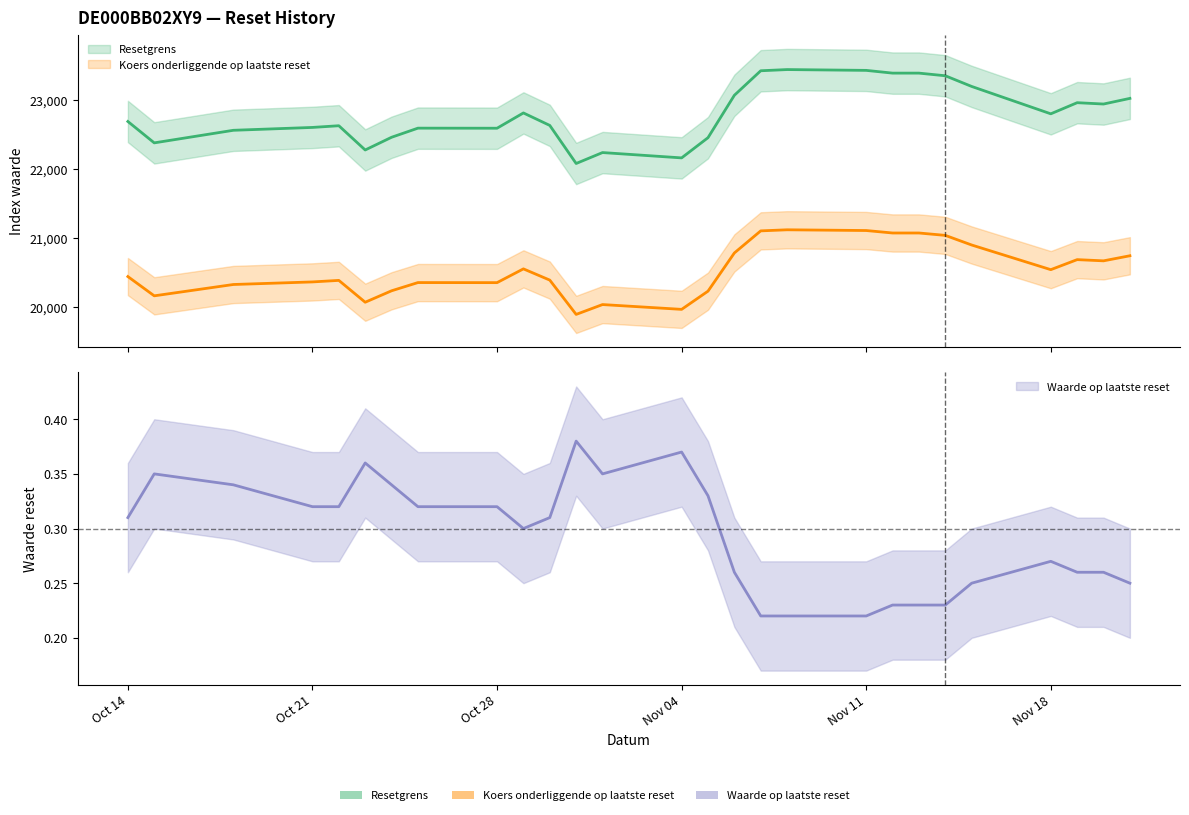

True or false: Resetgrens and Waarde op laatste reset cross at least once.

False